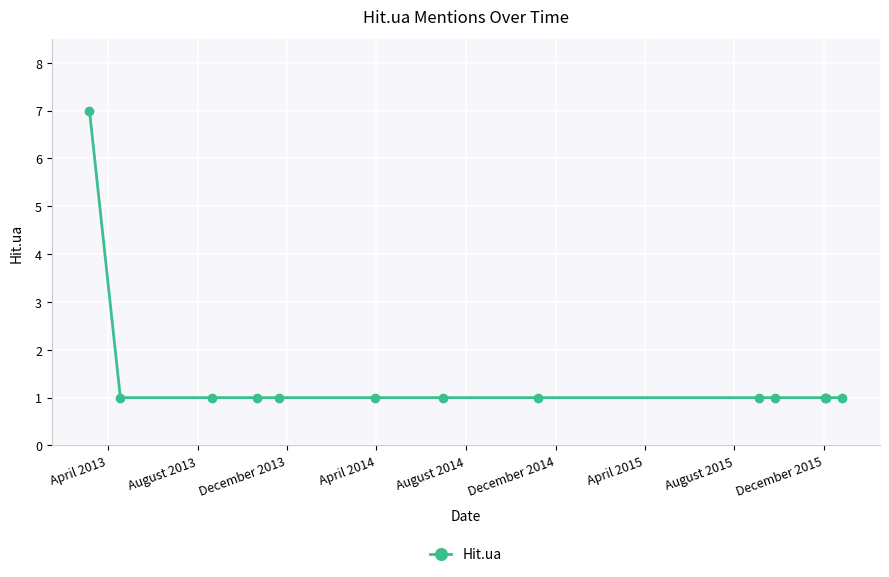

Reading left to right, transcribe all the data shown in this chart.

7	1	1	1	1	1	1	1	1	1	1	1	1